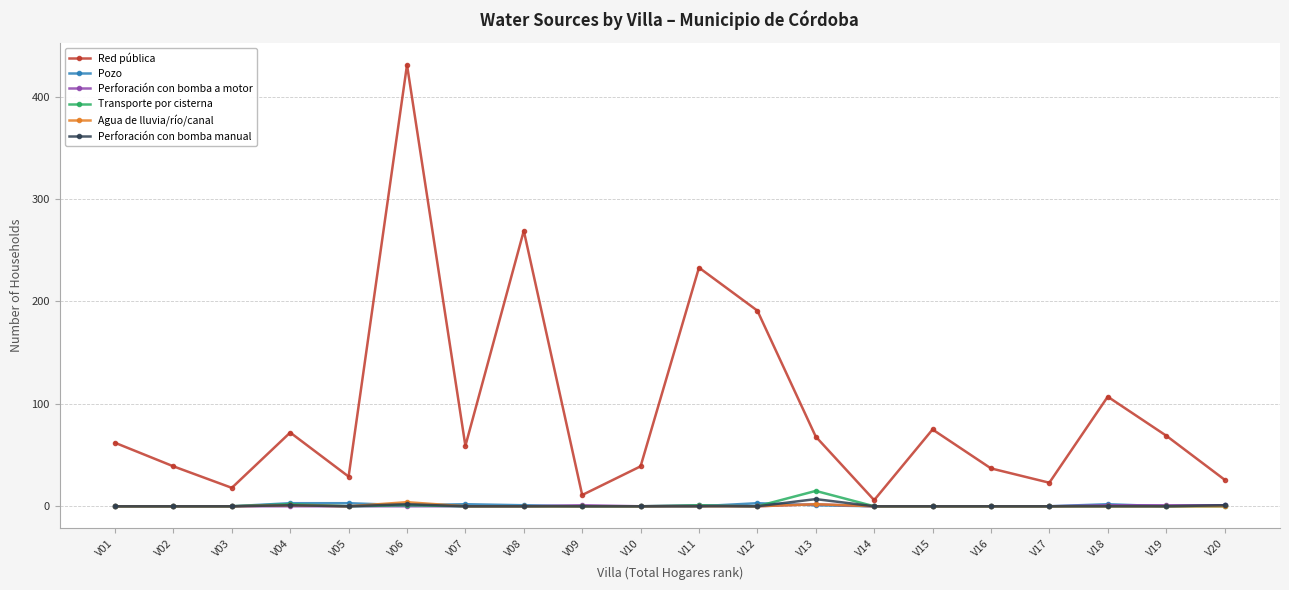

The Pozo series shows 1 at V13. True or false?

True